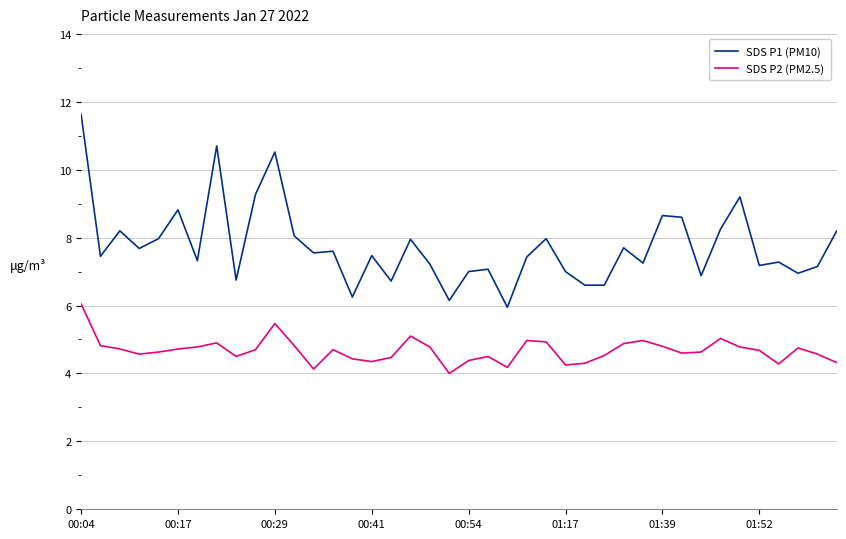

What is the difference between the maximum and minimum values in the SDS P1 (PM10) series?

5.7